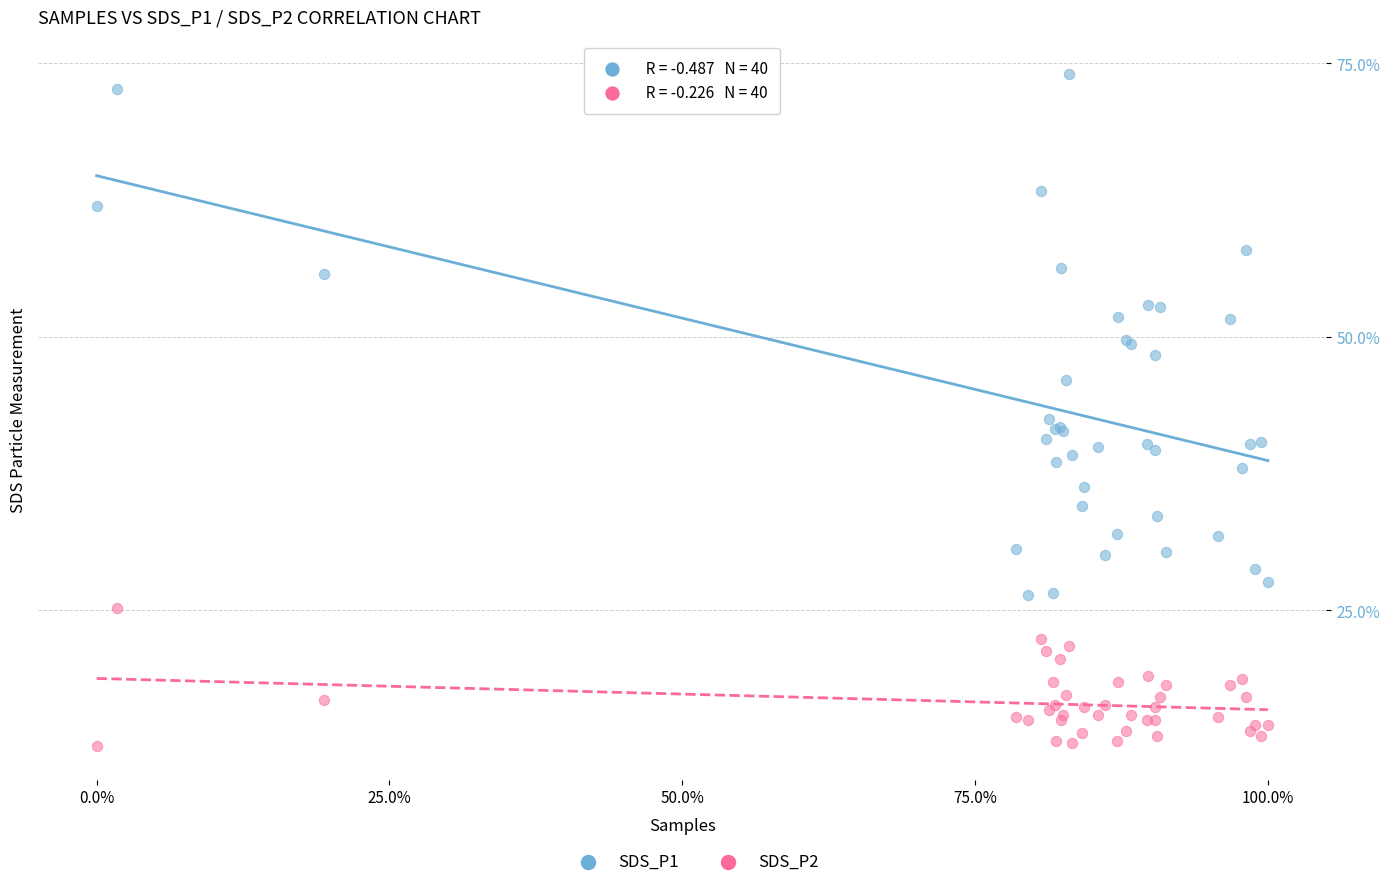

Which series contains the lowest Y value?

SDS_P2